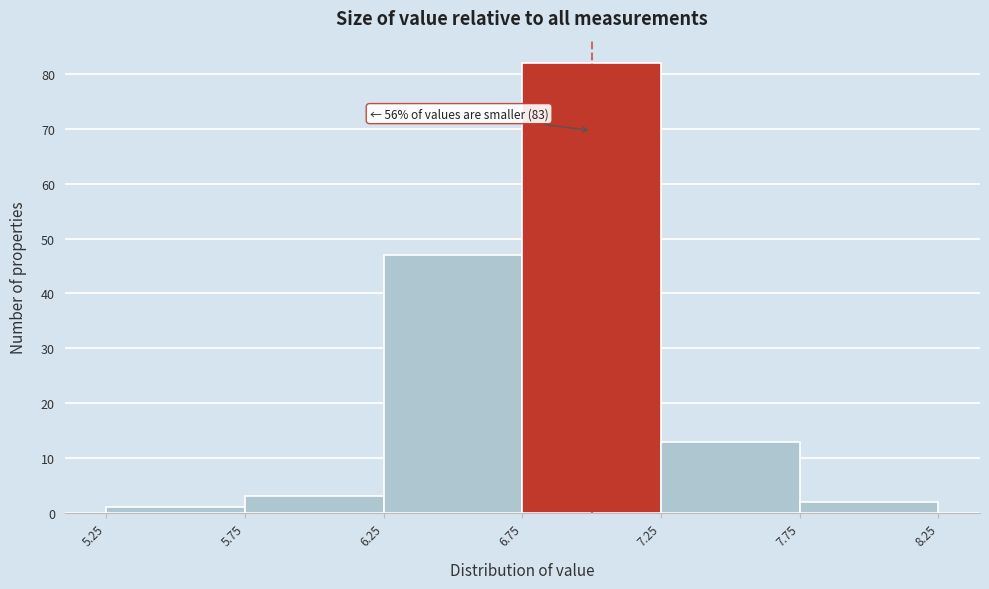

Which range on the x-axis has the tallest bar?

6.75 to 7.25